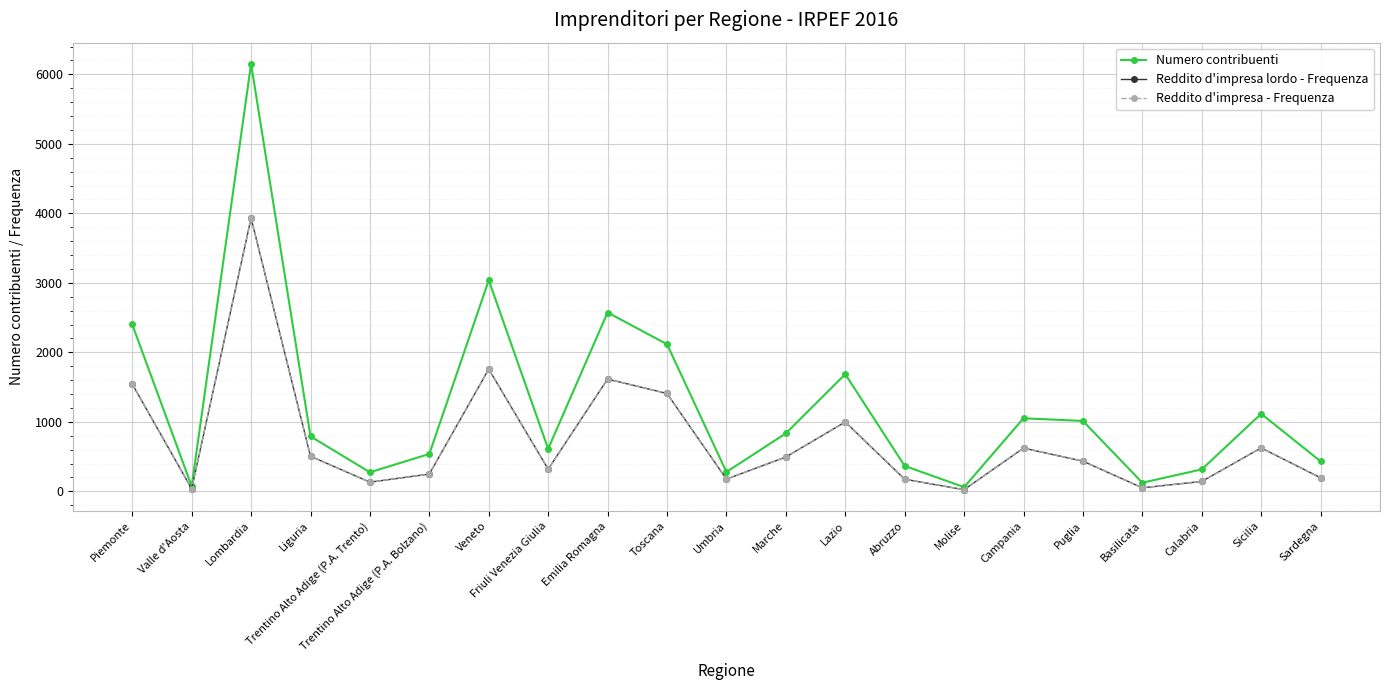

Does the chart have visible grid lines?

Yes